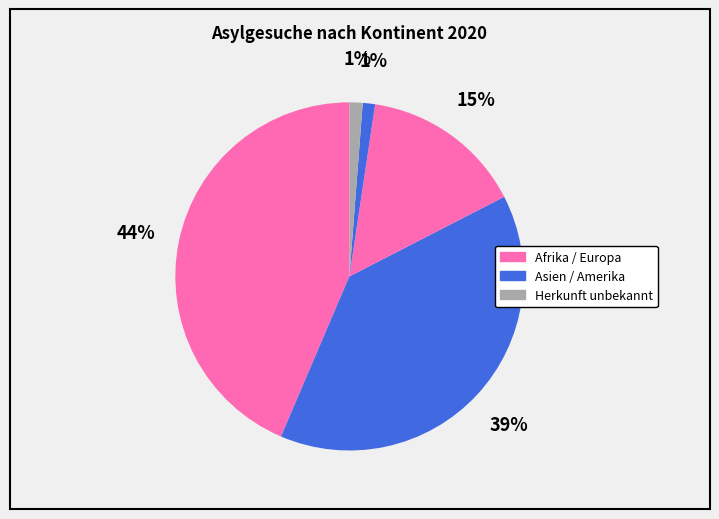

Which category has the biggest portion of the pie?

Afrika